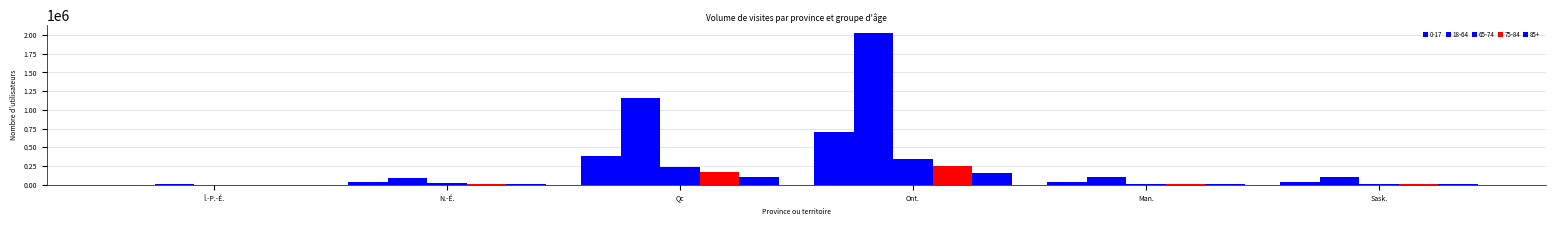

What value does the 75-84 series have at Ont., to the nearest 10?

252650